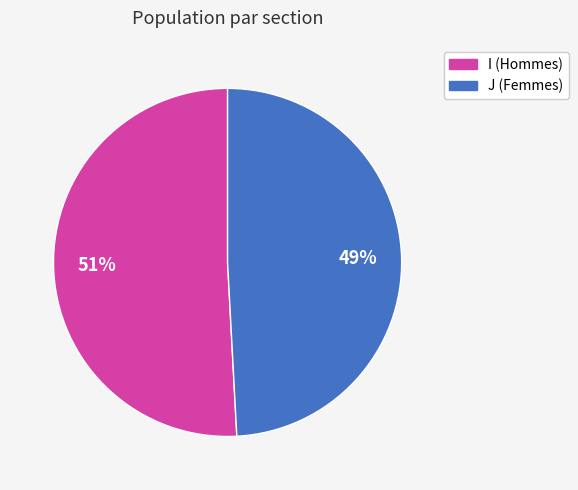

Between I and J, which is larger?

I